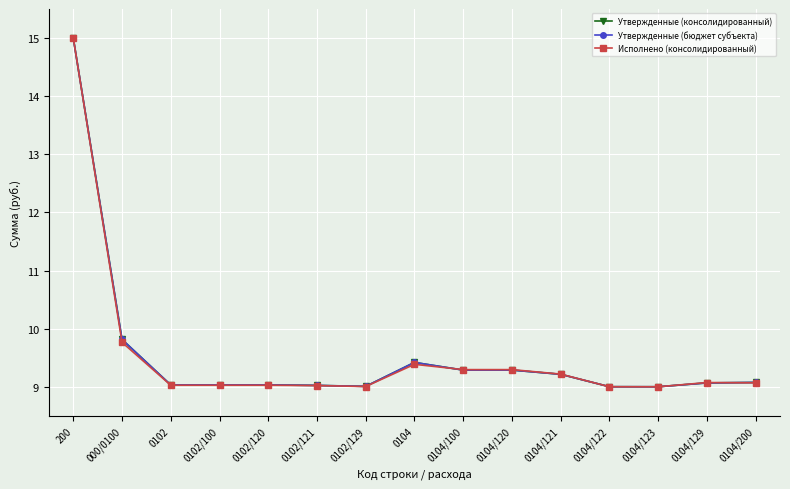

At which category does Исполнено (консолидированный) reach its first local peak?

0104